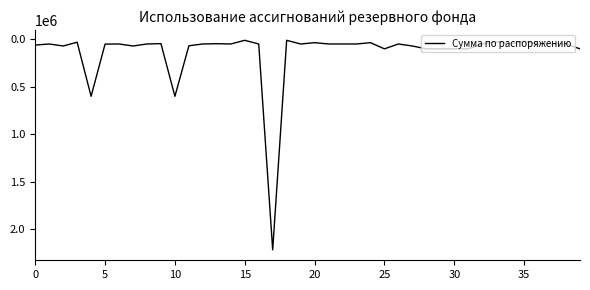

What is the maximum value shown in the chart?

2218458.0